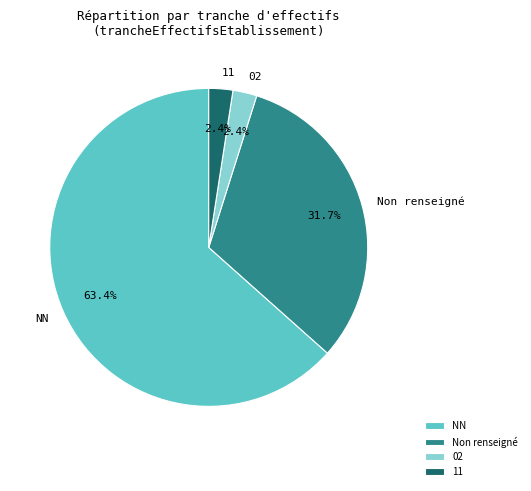

Is there any slice that represents more than half of the pie?

Yes